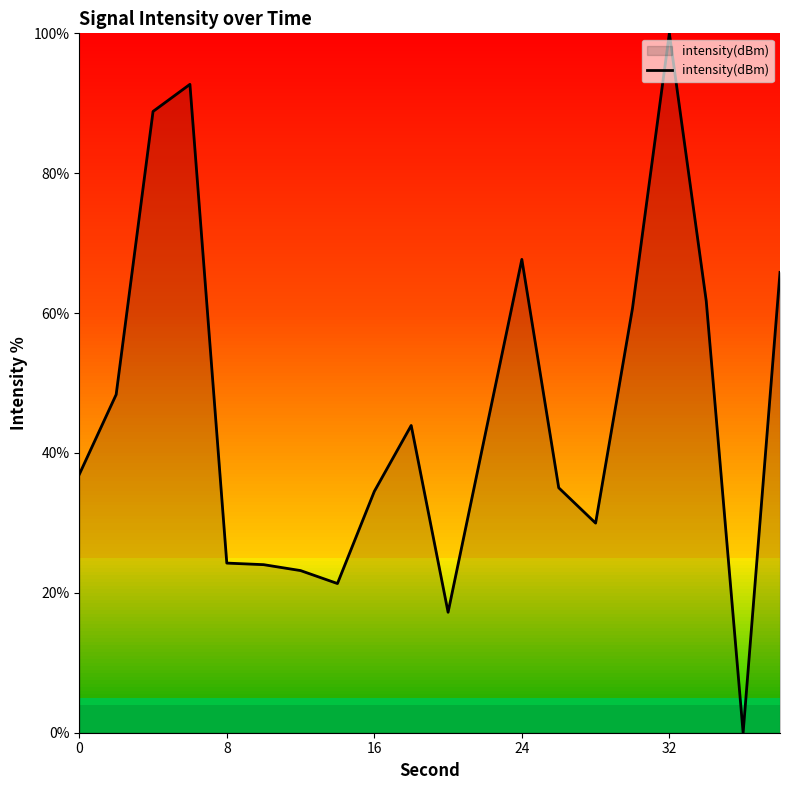

What is the difference between the maximum and minimum values?

100.0